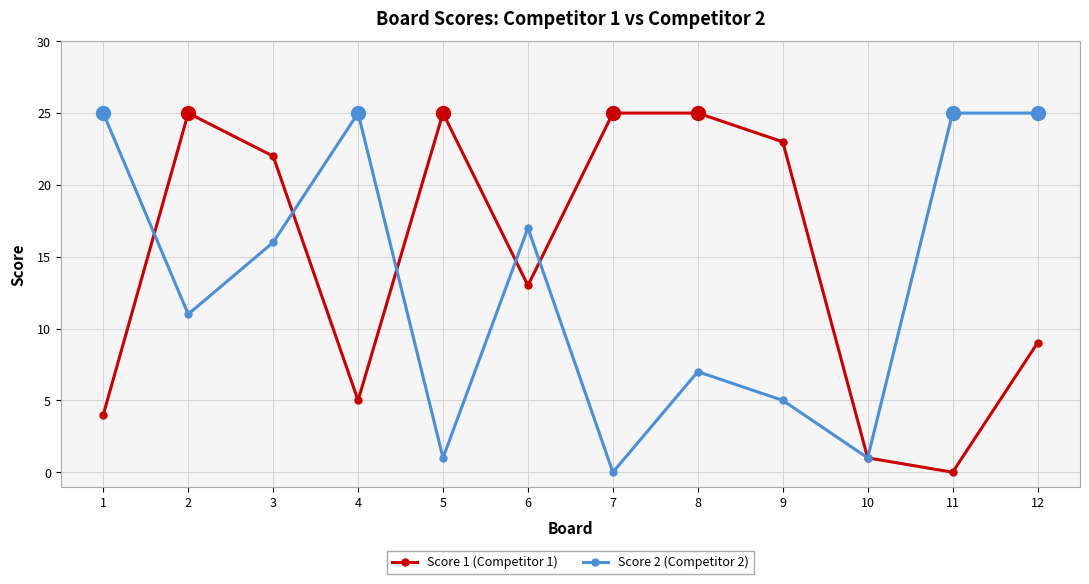

Which series has the largest total across all categories?

Score 1 (Competitor 1)